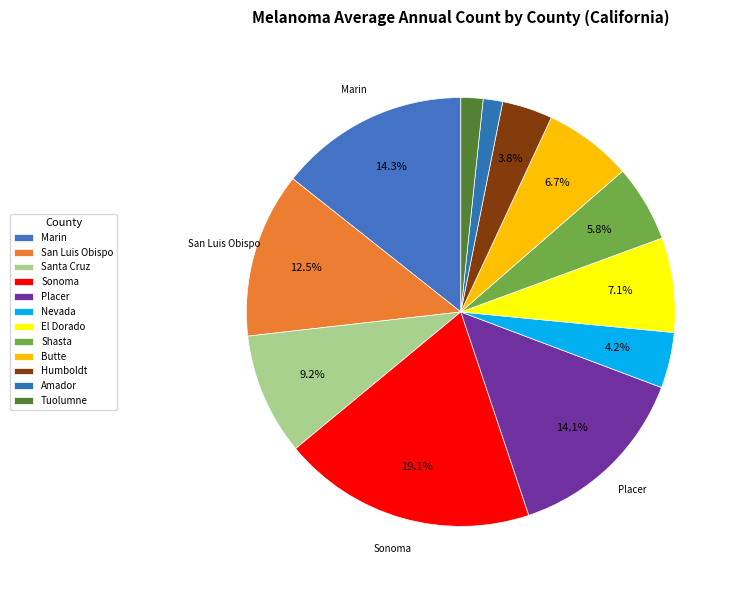

To the nearest percent, what is the difference between the largest and smallest slice percentages?

18%